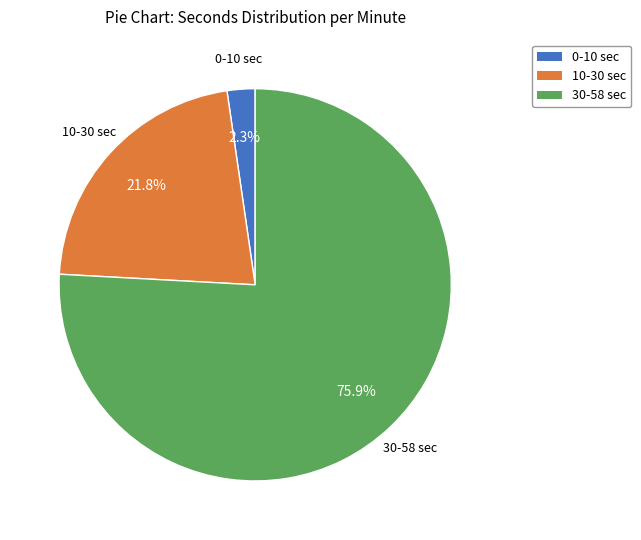

Is there a majority slice in this chart?

Yes